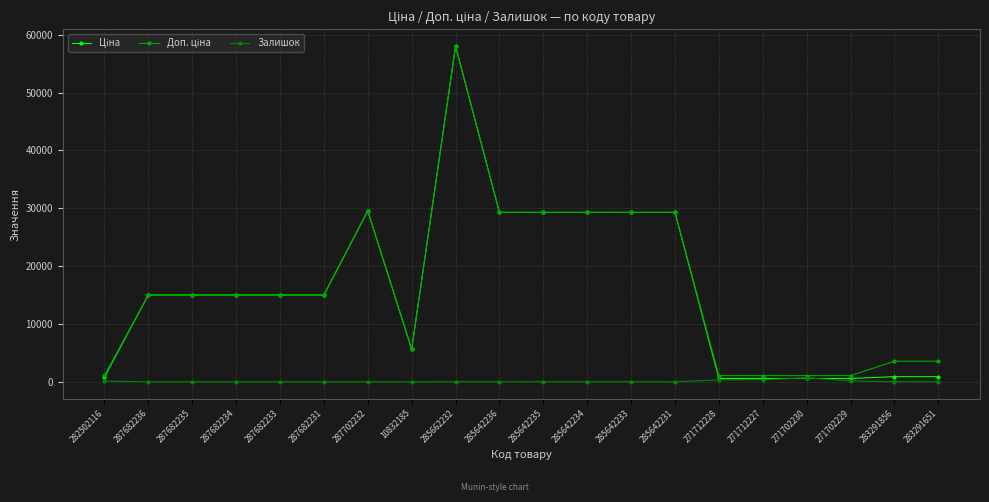

List the series in order of their peak value, highest first.

Ціна, Доп. ціна, Залишок